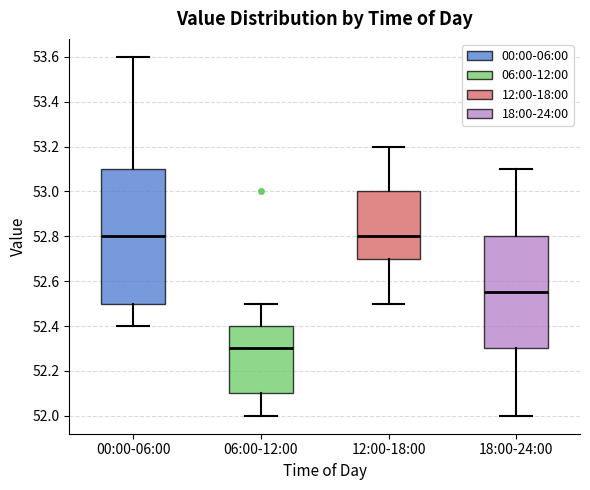

Which box is the tallest, from its lower edge to its upper edge?

00:00-06:00